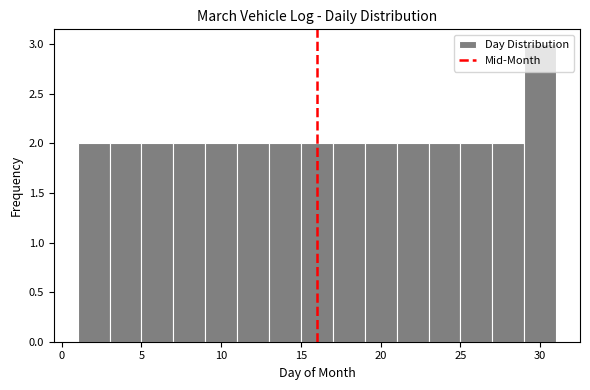

Reading left to right, transcribe this chart: for each bar, give the range it covers on the x-axis and its height. The values are not printed on the chart, so give them approximately, as read against the axis.

1 to 3: 2
3 to 5: 2
5 to 7: 2
7 to 9: 2
9 to 11: 2
11 to 13: 2
13 to 15: 2
15 to 17: 2
17 to 19: 2
19 to 21: 2
21 to 23: 2
23 to 25: 2
25 to 27: 2
27 to 29: 2
29 to 31: 3